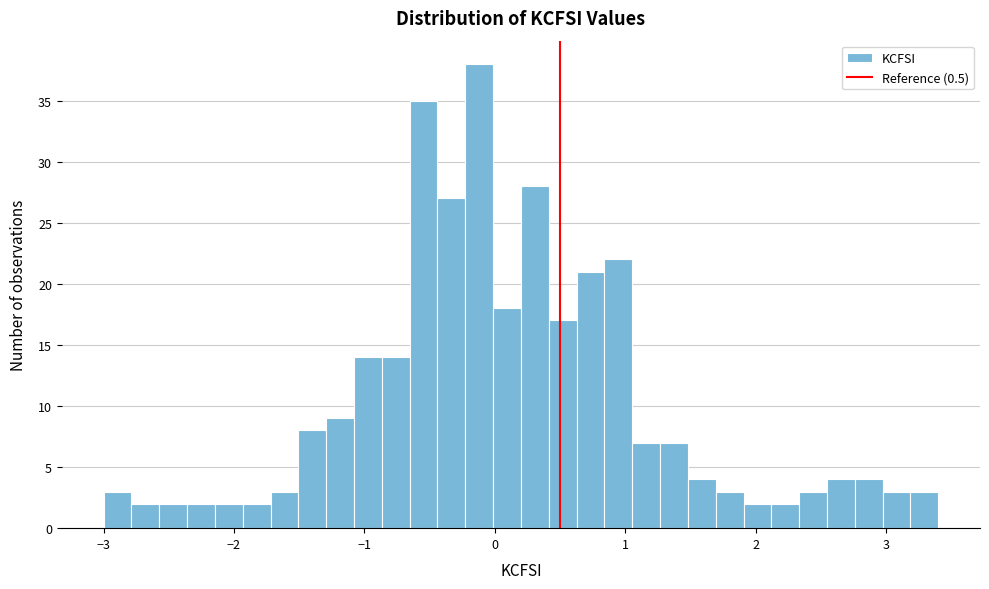

Around what value on the x-axis is the tallest bar? Give the approximate position of its centre, as read against the axis.

-0.1